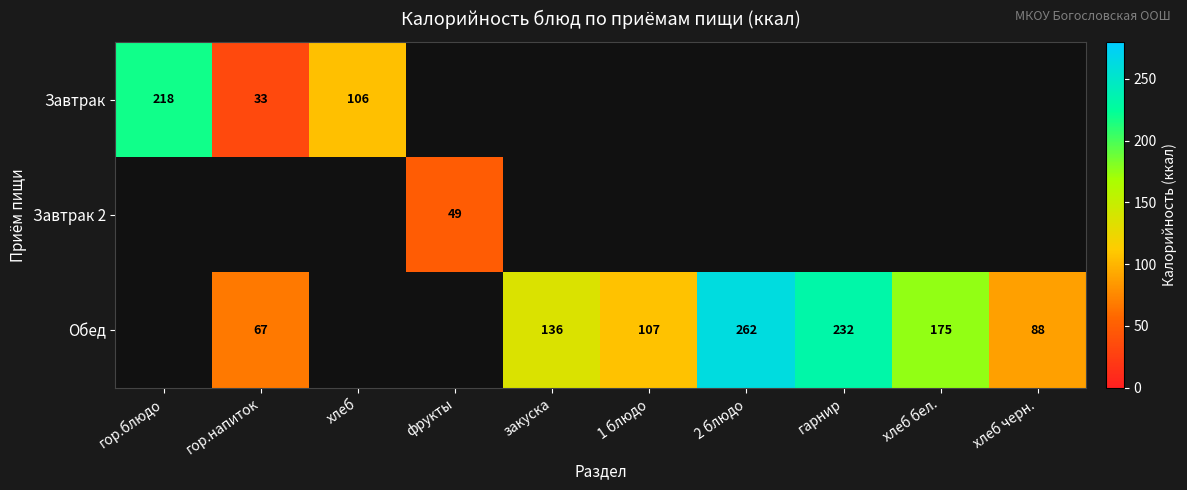

True or false: Обед has a value of 151 at 1 блюдо.

False